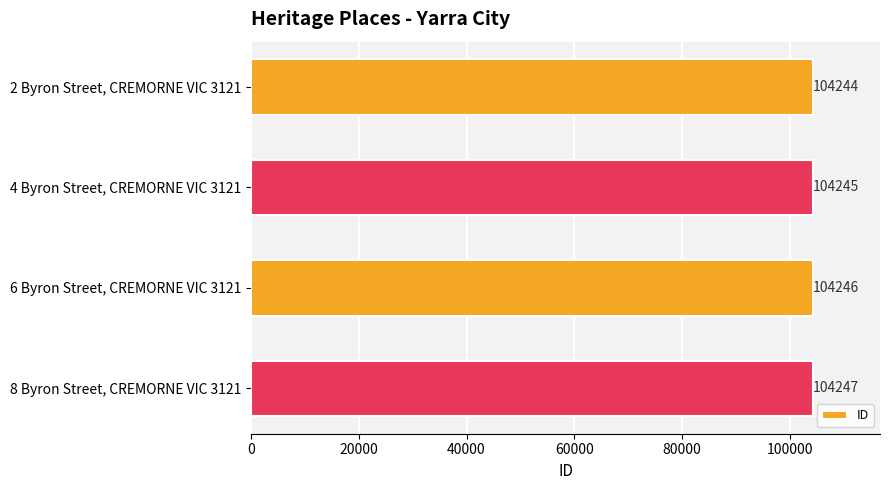

Reading top to bottom, list all the values displayed in this chart.

2 Byron Street, CREMORNE VIC 3121=104244	4 Byron Street, CREMORNE VIC 3121=104245	6 Byron Street, CREMORNE VIC 3121=104246	8 Byron Street, CREMORNE VIC 3121=104247